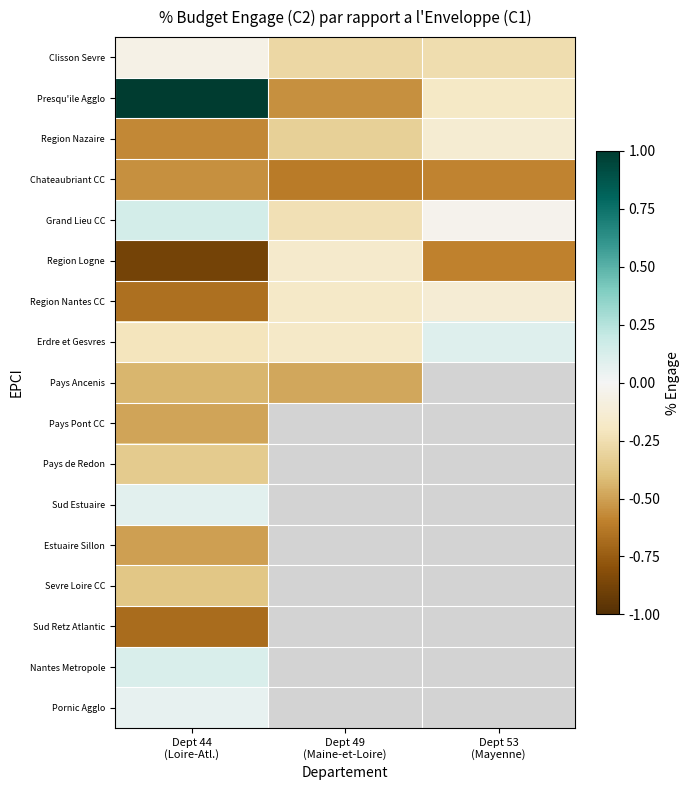

The Region Nazaire series shows -0.1 at Dept 53 (Mayenne). True or false?

False